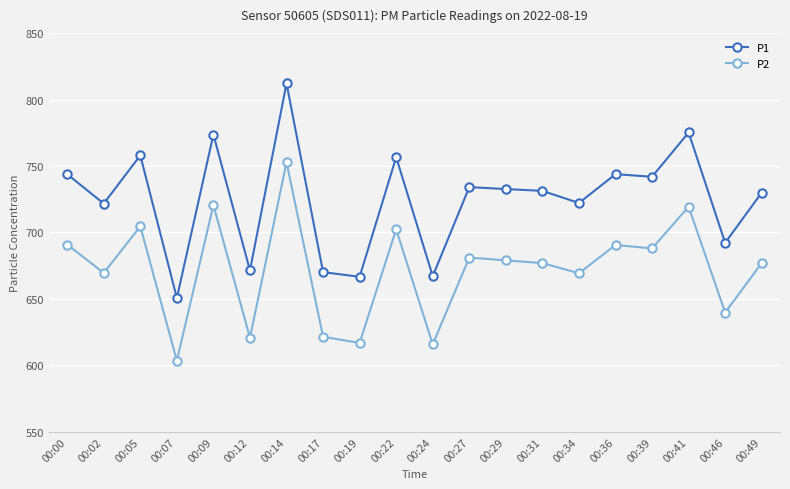

Count the number of categories in the chart.

20